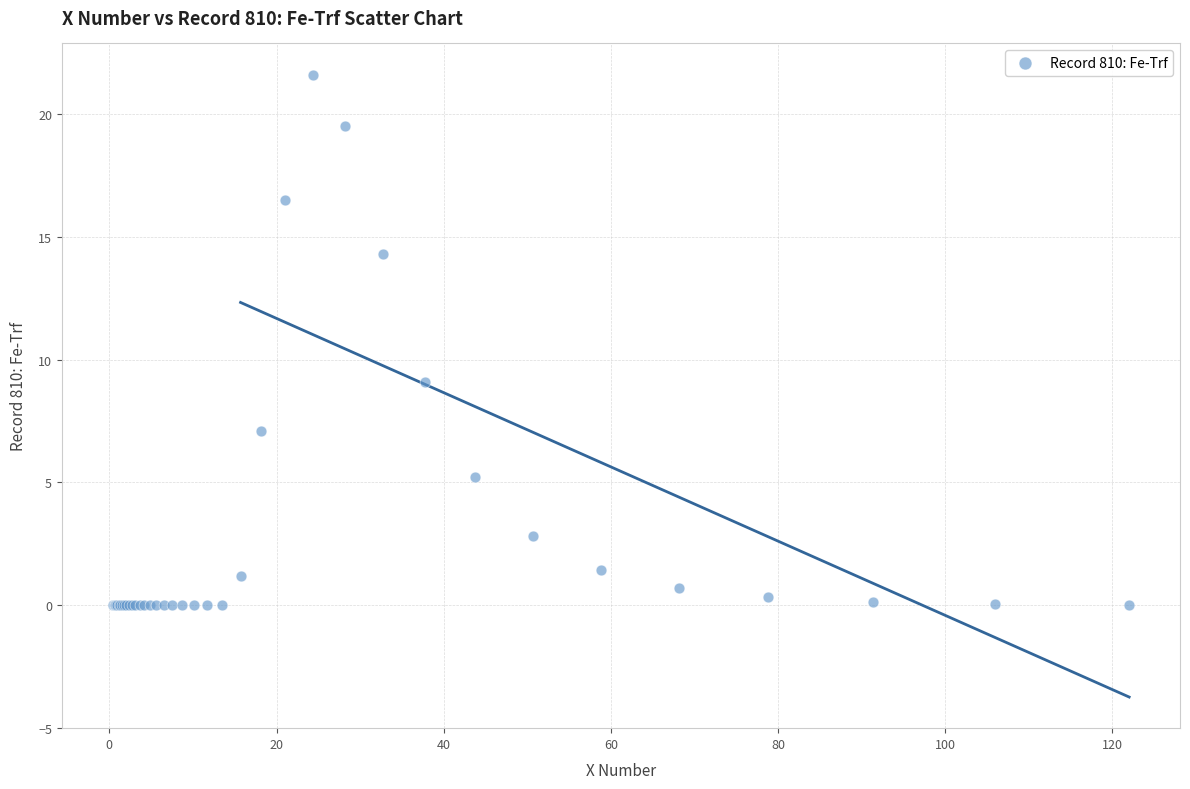

What Y value in the scatter plot is closest to 10?

9.1